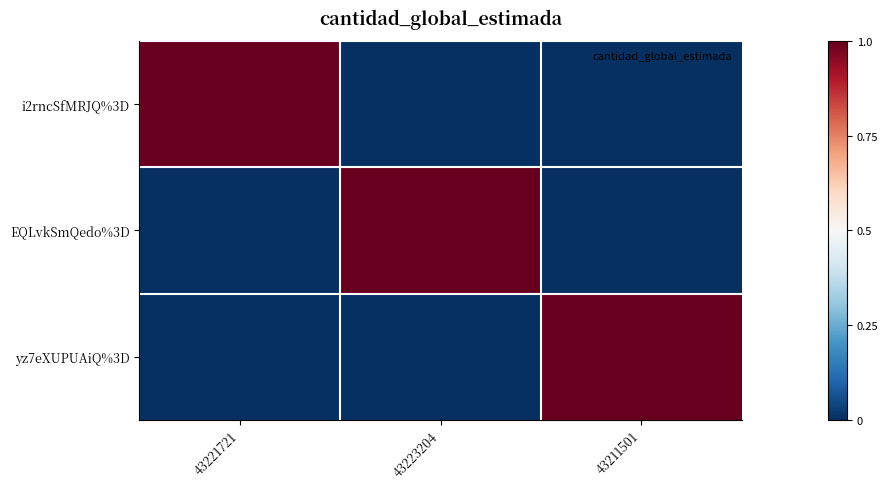

Reading left to right, extract all data points from this chart.

i2rncSfMRJQ%3D: 43221721=1	43223204=0	43211501=0
EQLvkSmQedo%3D: 43221721=0	43223204=1	43211501=0
yz7eXUPUAiQ%3D: 43221721=0	43223204=0	43211501=1